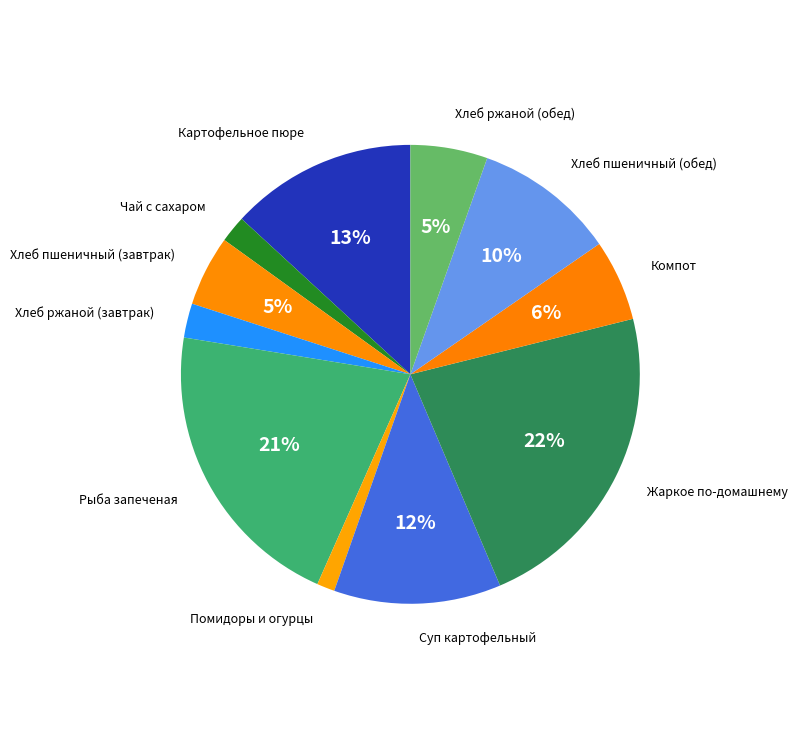

To the nearest percent, what is the difference between the Хлеб пшеничный (обед) and Помидоры и огурцы slice percentages?

9%